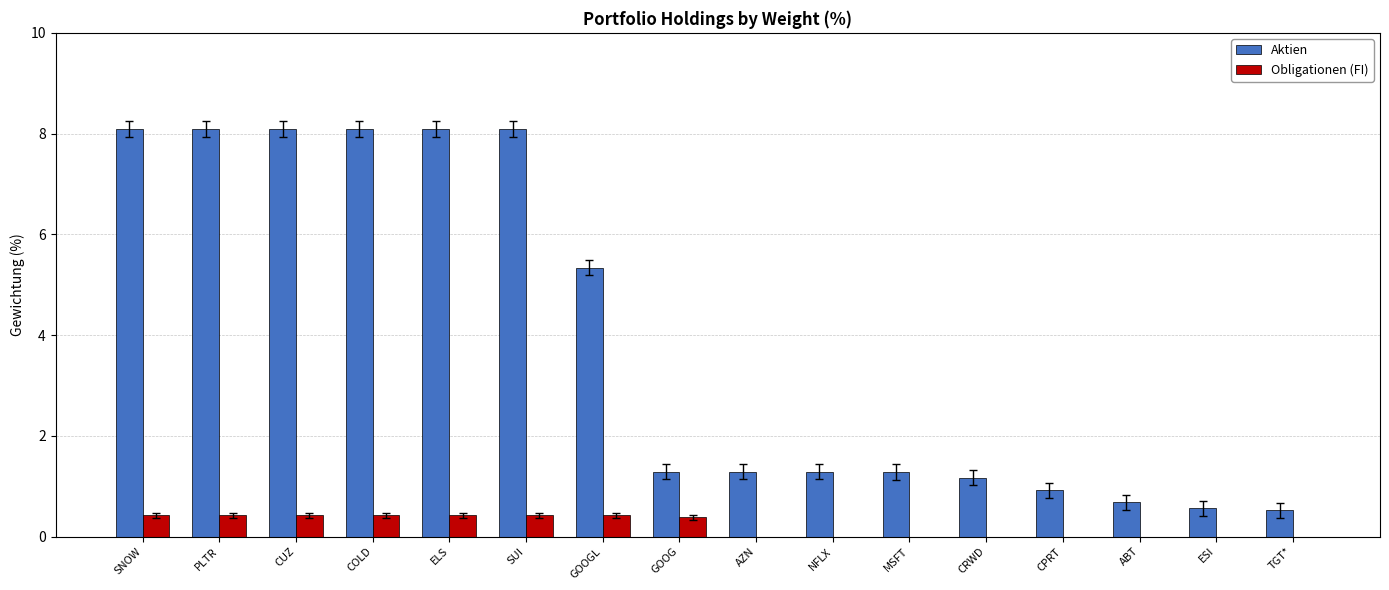

Reading left to right, list all the values displayed in this chart.

Aktien: 8.1	8.1	8.1	8.1	8.1	8.1	5.3	1.3	1.3	1.3	1.3	1.2	0.9	0.7	0.6	0.5
Obligationen (FI): 0.4	0.4	0.4	0.4	0.4	0.4	0.4	0.4	0.0	0.0	0.0	0.0	0.0	0.0	0.0	0.0